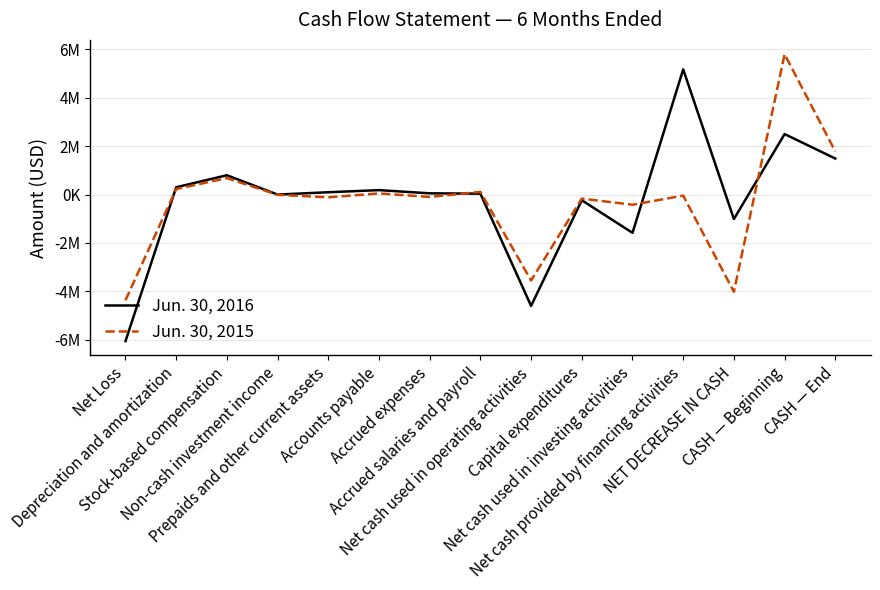

Is this an area chart (filled region under the line)?

No